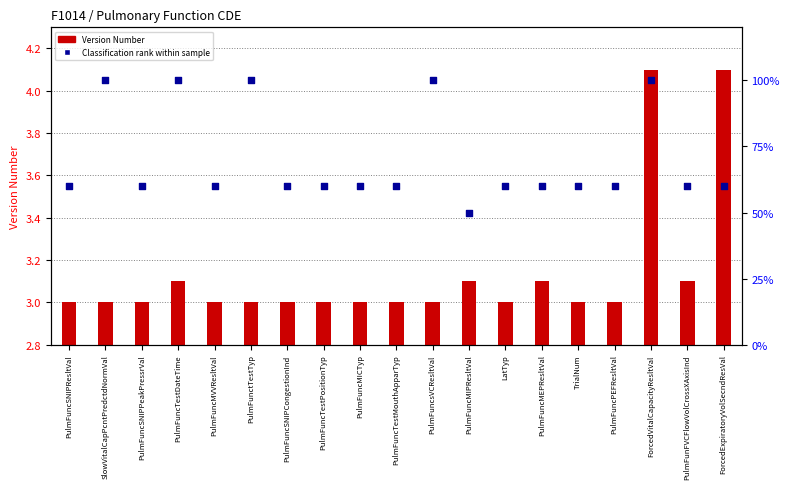

What are all the series names shown in the legend?

Version Number, Classification rank within sample